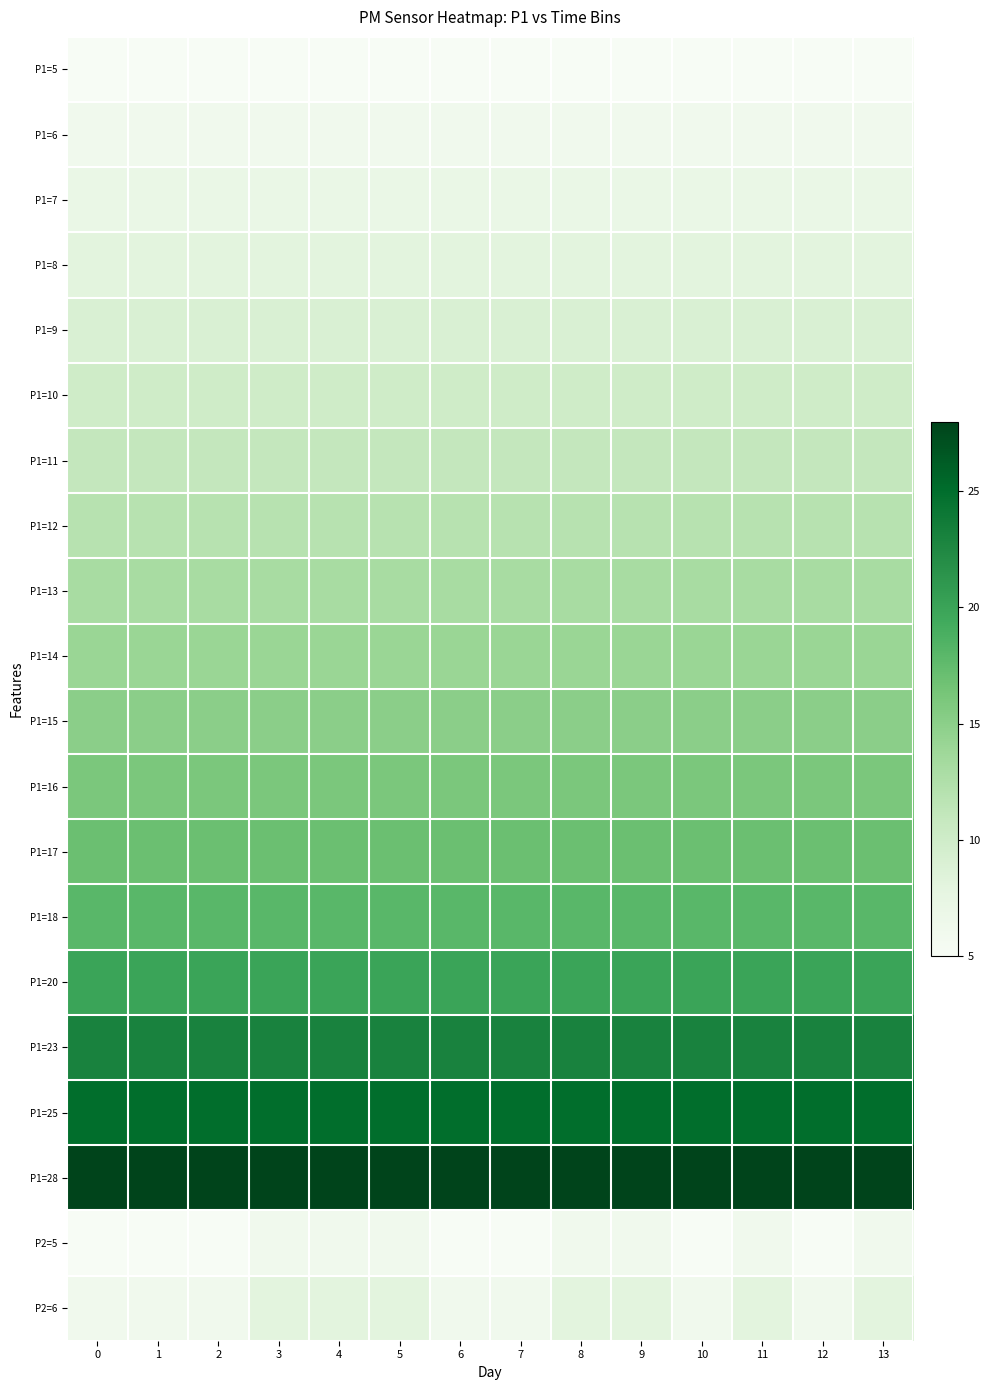

Reading left to right, what are all the values shown in this chart?

P1=5: 0=5	1=5	2=5	3=5	4=5	5=5	6=5	7=5	8=5	9=5	10=5	11=5	12=5	13=5
P1=6: 0=6	1=6	2=6	3=6	4=6	5=6	6=6	7=6	8=6	9=6	10=6	11=6	12=6	13=6
P1=7: 0=7	1=7	2=7	3=7	4=7	5=7	6=7	7=7	8=7	9=7	10=7	11=7	12=7	13=7
P1=8: 0=8	1=8	2=8	3=8	4=8	5=8	6=8	7=8	8=8	9=8	10=8	11=8	12=8	13=8
P1=9: 0=9	1=9	2=9	3=9	4=9	5=9	6=9	7=9	8=9	9=9	10=9	11=9	12=9	13=9
P1=10: 0=10	1=10	2=10	3=10	4=10	5=10	6=10	7=10	8=10	9=10	10=10	11=10	12=10	13=10
P1=11: 0=11	1=11	2=11	3=11	4=11	5=11	6=11	7=11	8=11	9=11	10=11	11=11	12=11	13=11
P1=12: 0=12	1=12	2=12	3=12	4=12	5=12	6=12	7=12	8=12	9=12	10=12	11=12	12=12	13=12
P1=13: 0=13	1=13	2=13	3=13	4=13	5=13	6=13	7=13	8=13	9=13	10=13	11=13	12=13	13=13
P1=14: 0=14	1=14	2=14	3=14	4=14	5=14	6=14	7=14	8=14	9=14	10=14	11=14	12=14	13=14
P1=15: 0=15	1=15	2=15	3=15	4=15	5=15	6=15	7=15	8=15	9=15	10=15	11=15	12=15	13=15
P1=16: 0=16	1=16	2=16	3=16	4=16	5=16	6=16	7=16	8=16	9=16	10=16	11=16	12=16	13=16
P1=17: 0=17	1=17	2=17	3=17	4=17	5=17	6=17	7=17	8=17	9=17	10=17	11=17	12=17	13=17
P1=18: 0=18	1=18	2=18	3=18	4=18	5=18	6=18	7=18	8=18	9=18	10=18	11=18	12=18	13=18
P1=20: 0=20	1=20	2=20	3=20	4=20	5=20	6=20	7=20	8=20	9=20	10=20	11=20	12=20	13=20
P1=23: 0=23	1=23	2=23	3=23	4=23	5=23	6=23	7=23	8=23	9=23	10=23	11=23	12=23	13=23
P1=25: 0=25	1=25	2=25	3=25	4=25	5=25	6=25	7=25	8=25	9=25	10=25	11=25	12=25	13=25
P1=28: 0=28	1=28	2=28	3=28	4=28	5=28	6=28	7=28	8=28	9=28	10=28	11=28	12=28	13=28
P2=5: 0=5	1=5	2=5	3=6	4=6	5=6	6=5	7=5	8=6	9=6	10=5	11=6	12=5	13=6
P2=6: 0=6	1=6	2=6	3=8	4=8	5=8	6=6	7=6	8=8	9=8	10=6	11=8	12=6	13=8